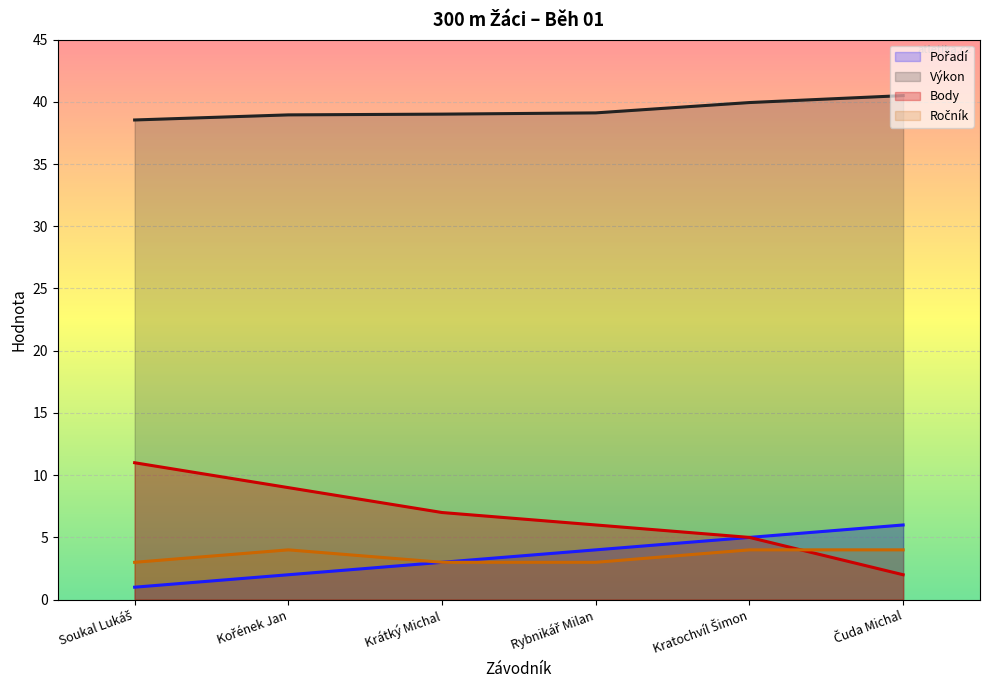

Where does the Body series first go above 7?

Soukal Lukáš